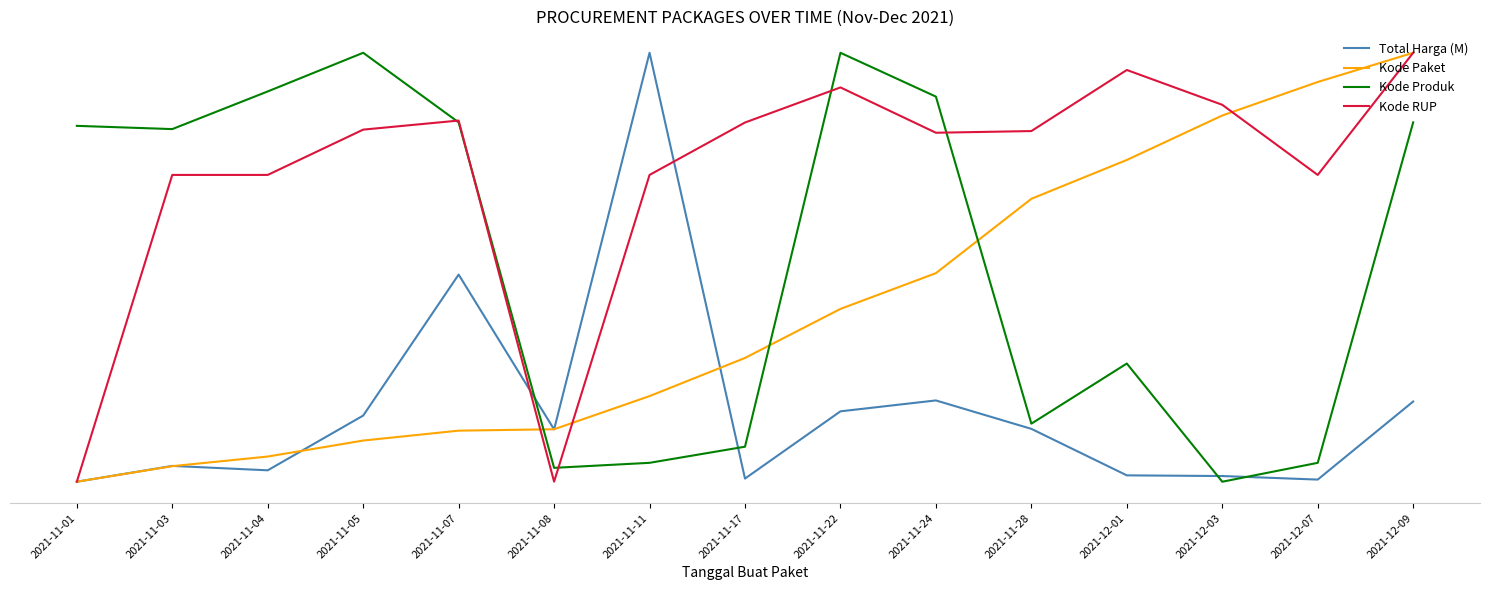

True or false: Total Harga (M) has a value of 0.1 at 2021-11-07.

False